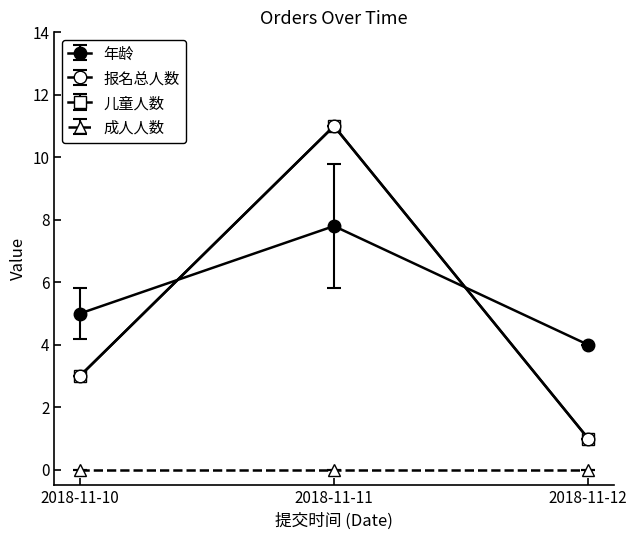

Is it true that 年龄 equals 5.0 at 2018-11-10?

True